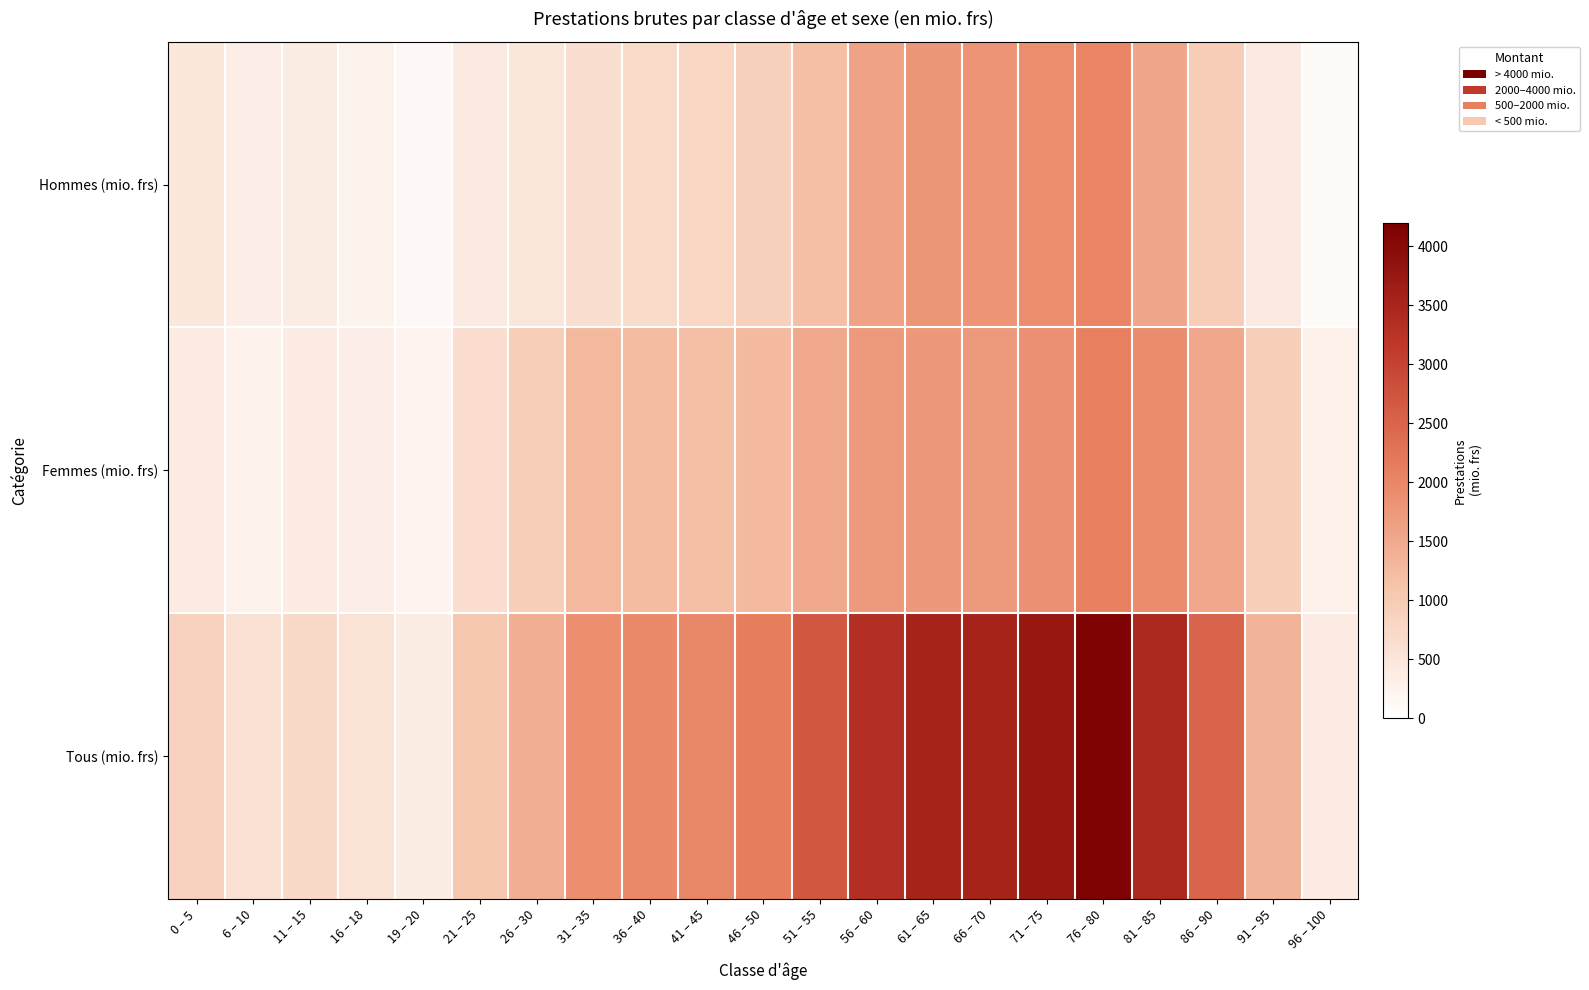

Reading right to left, transcribe all the data shown in this chart.

Hommes (mio. frs): 96 – 100=83.2	91 – 95=409.4	86 – 90=963.7	81 – 85=1544.3	76 – 80=2030.4	71 – 75=1903.1	66 – 70=1812.5	61 – 65=1786.9	56 – 60=1601.0	51 – 55=1189.7	46 – 50=893.5	41 – 45=785.8	36 – 40=689.8	31 – 35=607.7	26 – 30=490.0	21 – 25=404.9	19 – 20=140.9	16 – 18=234.4	11 – 15=354.3	6 – 10=325.2	0 – 5=470.3
Femmes (mio. frs): 96 – 100=294.6	91 – 95=936.3	86 – 90=1536.5	81 – 85=1914.0	76 – 80=2088.3	71 – 75=1869.8	66 – 70=1729.3	61 – 65=1754.8	56 – 60=1733.1	51 – 55=1506.6	46 – 50=1254.7	41 – 45=1191.4	36 – 40=1246.8	31 – 35=1269.4	26 – 30=937.5	21 – 25=651.5	19 – 20=212.5	16 – 18=324.0	11 – 15=367.4	6 – 10=250.2	0 – 5=387.6
Tous (mio. frs): 96 – 100=377.8	91 – 95=1345.7	86 – 90=2500.2	81 – 85=3458.3	76 – 80=4118.8	71 – 75=3772.8	66 – 70=3541.9	61 – 65=3541.7	56 – 60=3334.1	51 – 55=2696.3	46 – 50=2148.1	41 – 45=1977.3	36 – 40=1936.5	31 – 35=1877.1	26 – 30=1427.4	21 – 25=1056.4	19 – 20=353.4	16 – 18=558.4	11 – 15=721.7	6 – 10=575.4	0 – 5=857.9